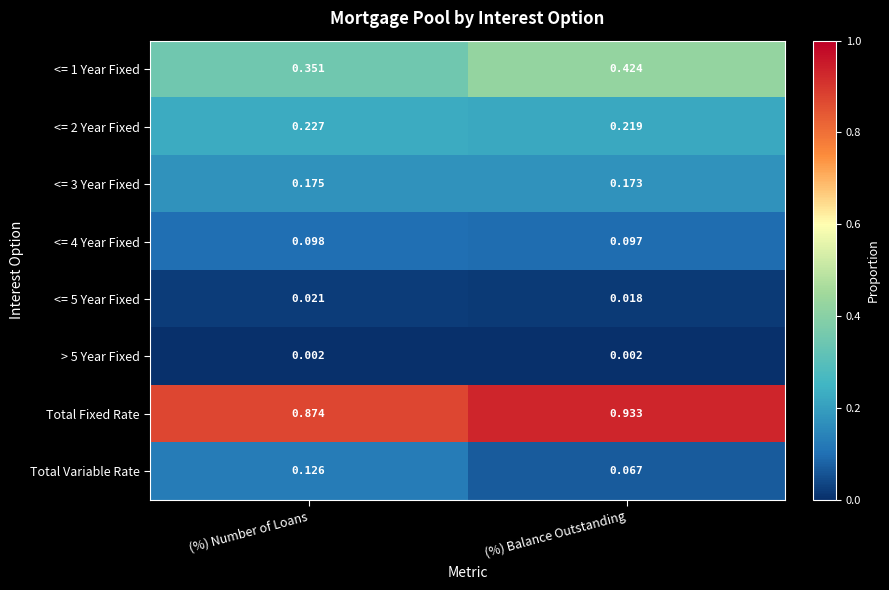

Which category has the highest value across all series?

(%) Balance Outstanding